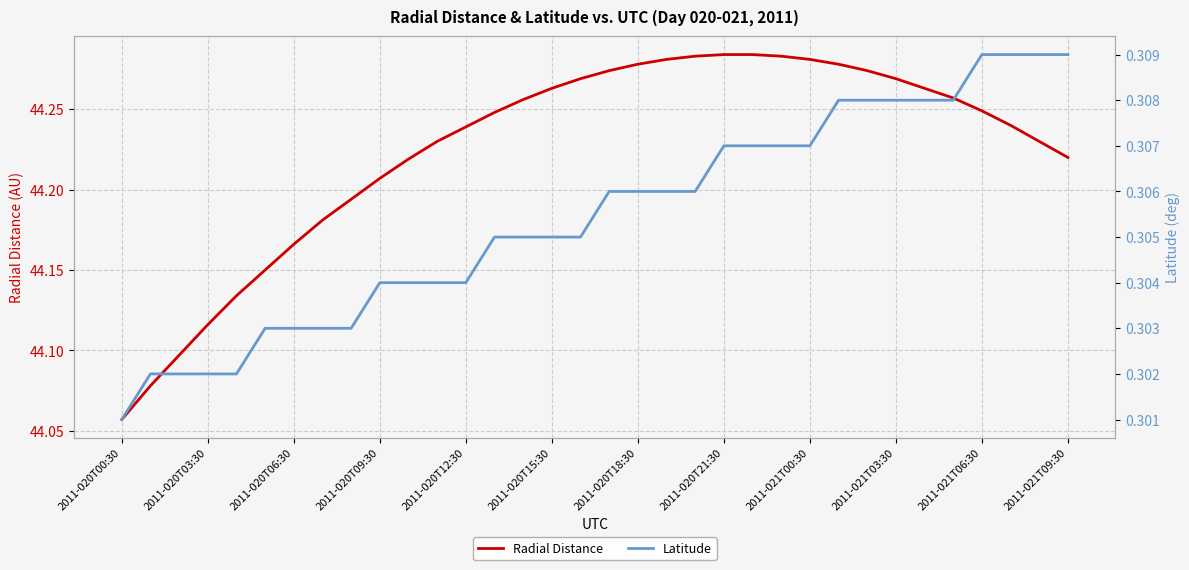

The Radial Distance series shows 25.7 at 2011-020T00:30. True or false?

False